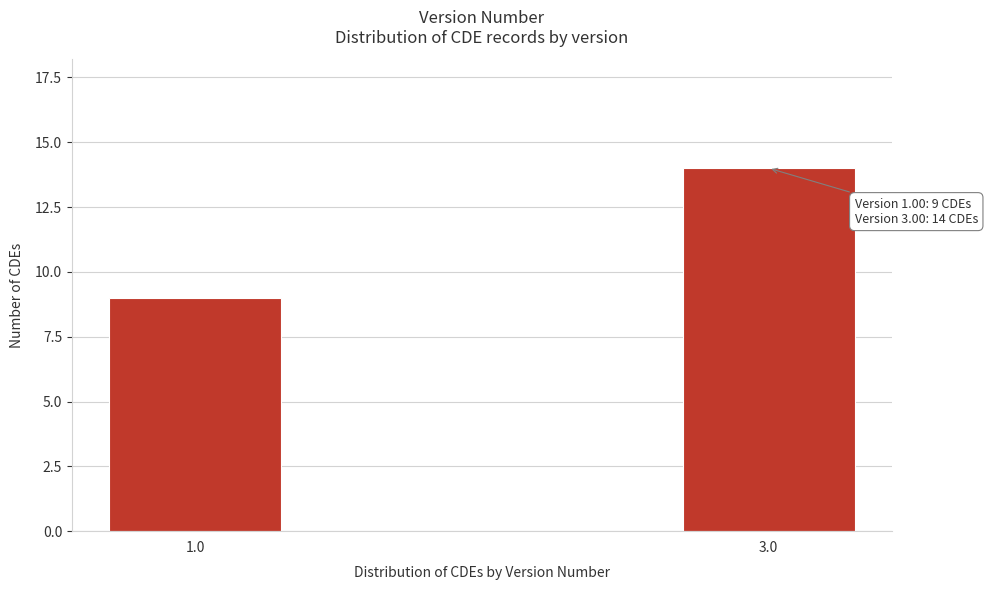

Reading right to left, list all the values displayed in this chart.

14	9